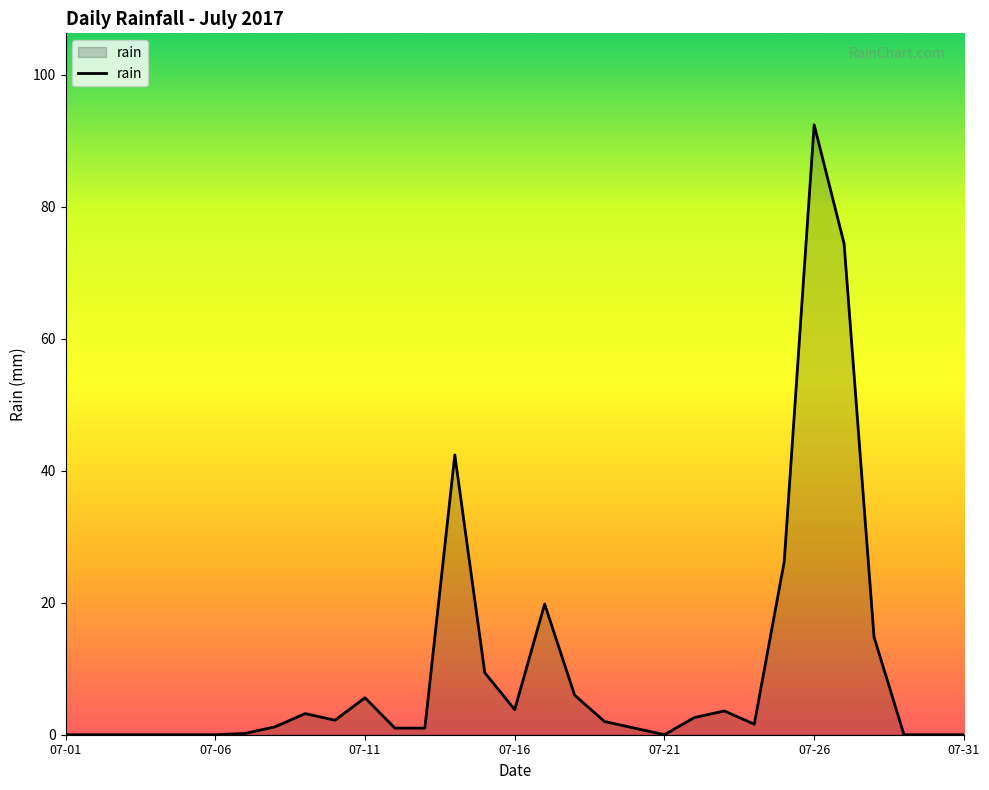

What is the greatest value displayed?

92.4